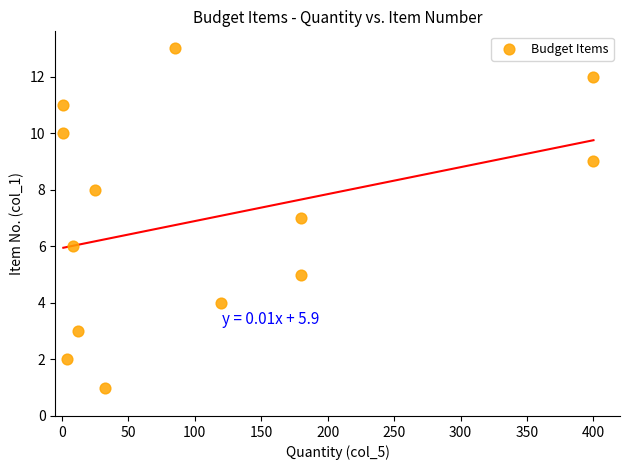

What is the range of Y values (max minus min)?

12